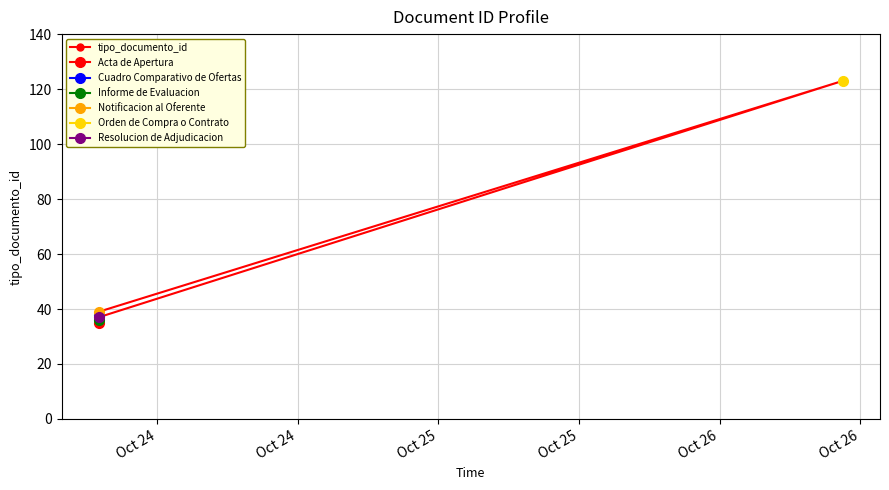

What is the difference between the maximum and minimum values?

88